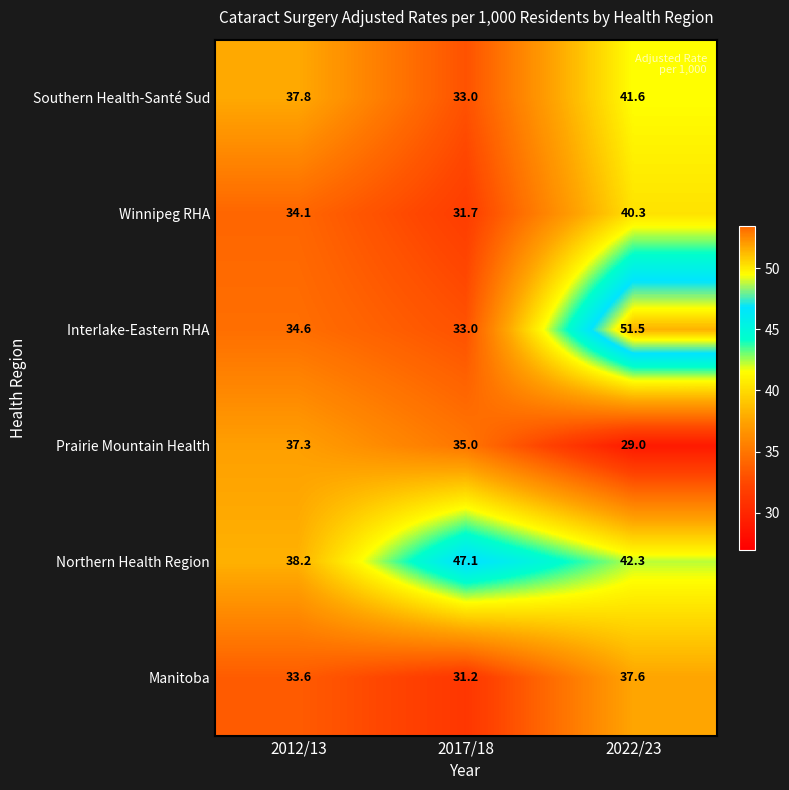

Reading right to left, extract all data points from this chart.

Southern Health-Santé Sud: 41.6	33.0	37.8
Winnipeg RHA: 40.3	31.7	34.1
Interlake-Eastern RHA: 51.5	33.0	34.6
Prairie Mountain Health: 29.0	35.0	37.3
Northern Health Region: 42.3	47.1	38.2
Manitoba: 37.6	31.2	33.6